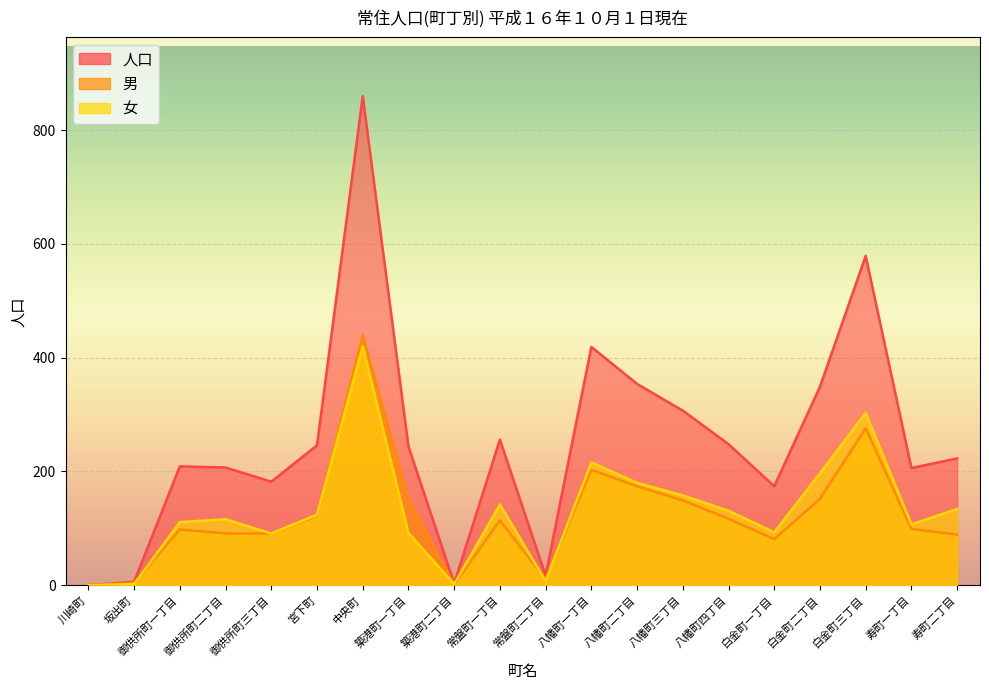

How many data points does each series have?

20